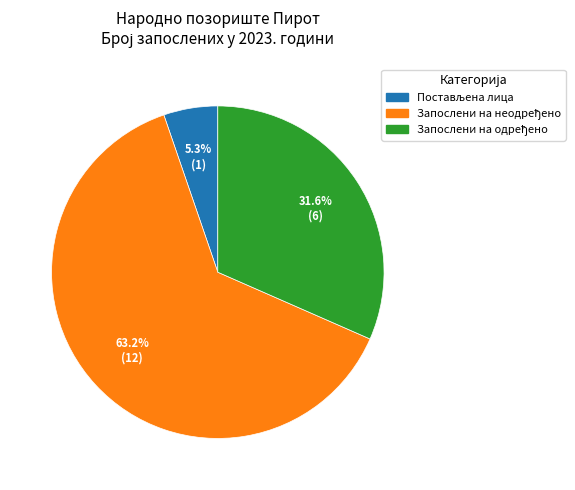

Is there any slice that represents more than half of the pie?

Yes